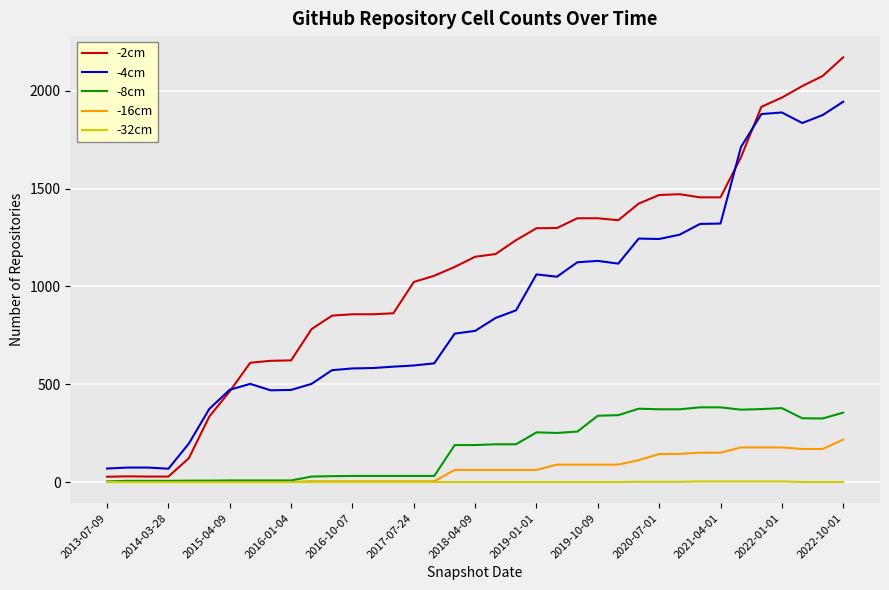

True or false: -32cm and -4cm cross at least once.

False